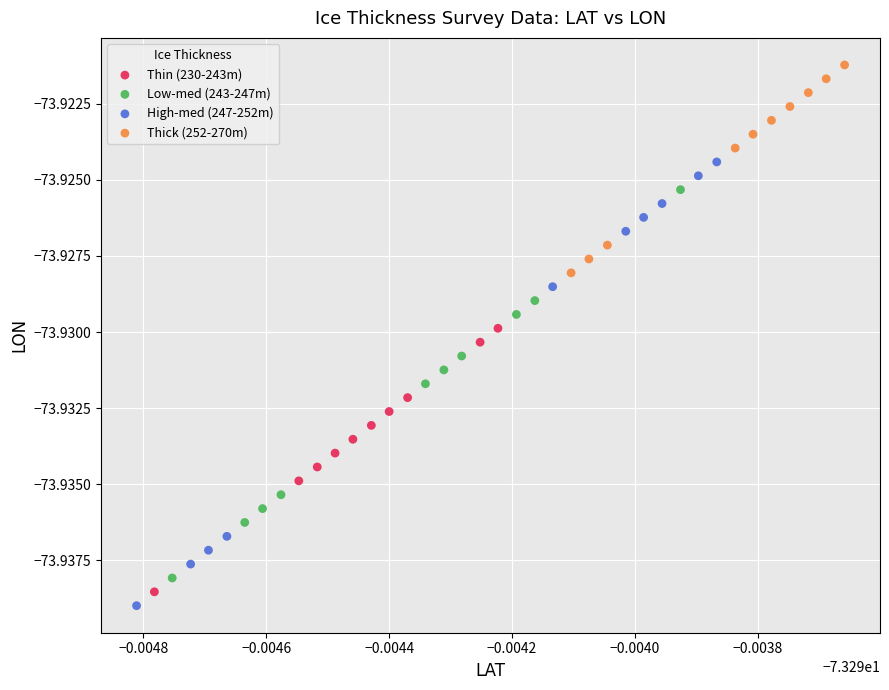

Which series contains the lowest Y value?

High-med (247-252m)